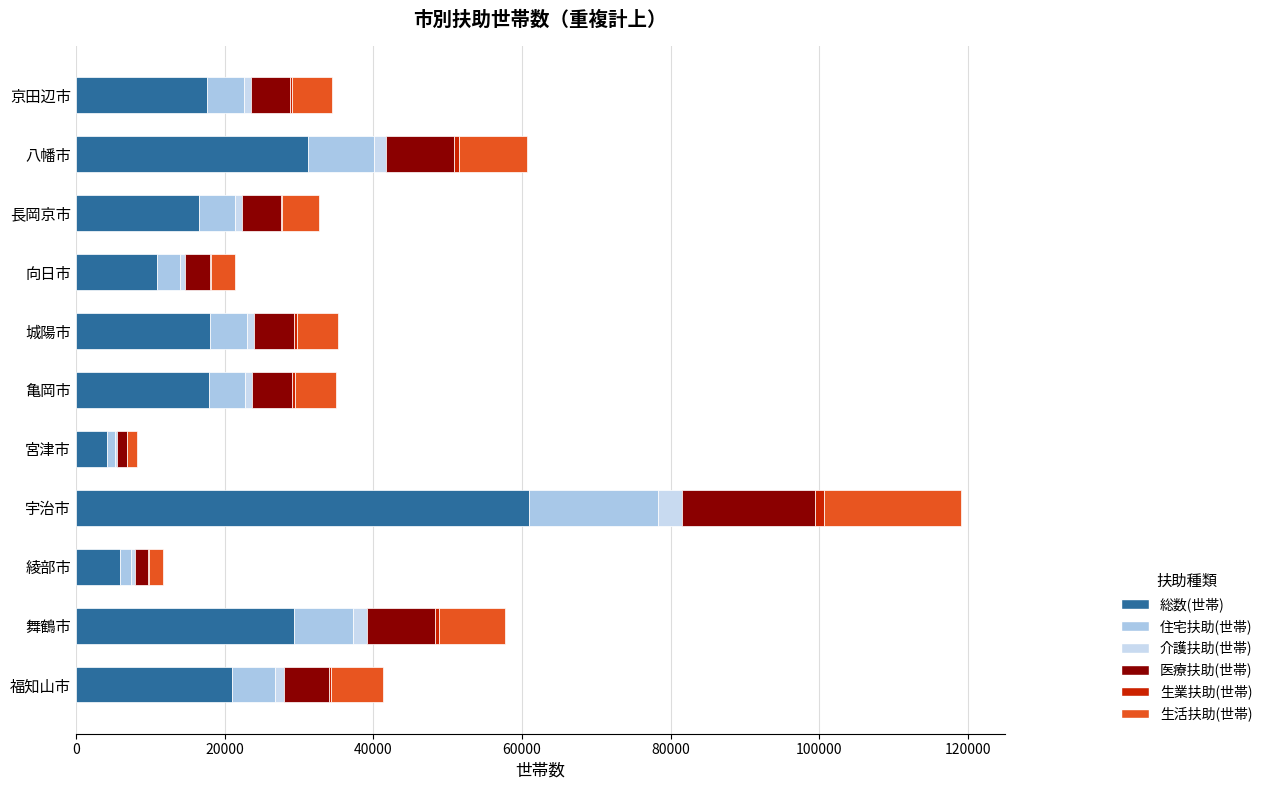

How many data points does each series have?

11